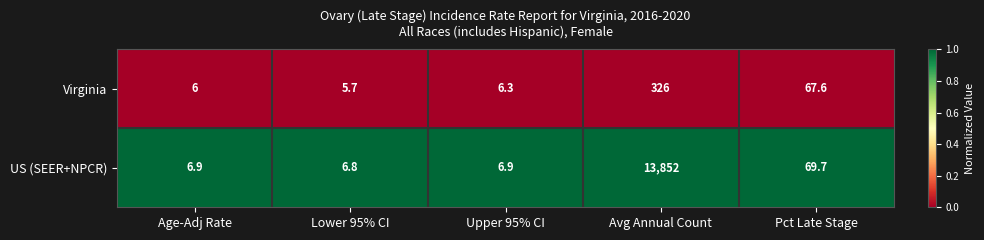

Between Upper 95% CI and Avg Annual Count, which series saw the biggest shift?

US (SEER+NPCR)